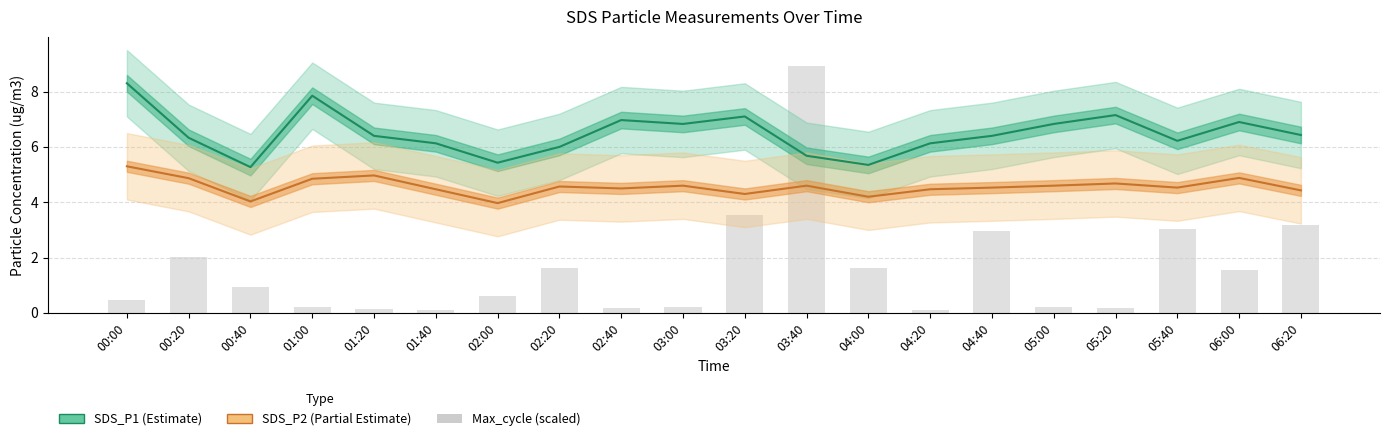

Reading left to right, what are all the values shown in this chart?

SDS_P1 (Estimate): 8.3	6.3	5.3	7.8	6.4	6.1	5.4	6.0	7.0	6.8	7.1	5.7	5.3	6.1	6.4	6.8	7.2	6.2	6.9	6.4
SDS_P2 (Partial Estimate): 5.3	4.9	4.0	4.8	5.0	4.5	4.0	4.6	4.5	4.6	4.3	4.6	4.2	4.5	4.5	4.6	4.7	4.5	4.9	4.4
Max_cycle (scaled): 0.5	2.0	0.9	0.2	0.2	0.1	0.6	1.6	0.2	0.2	3.5	8.9	1.6	0.1	3.0	0.2	0.2	3.0	1.6	3.2